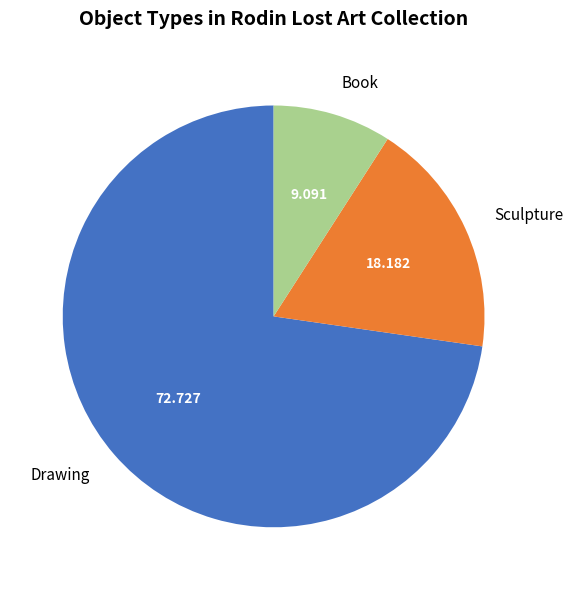

Rank the categories by value from highest to lowest.

Drawing, Sculpture, Book